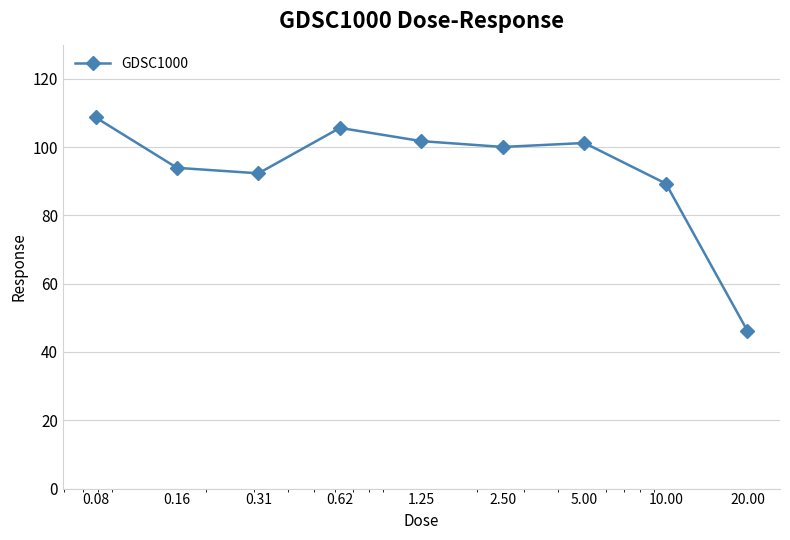

What is the sum of all values?

839.1